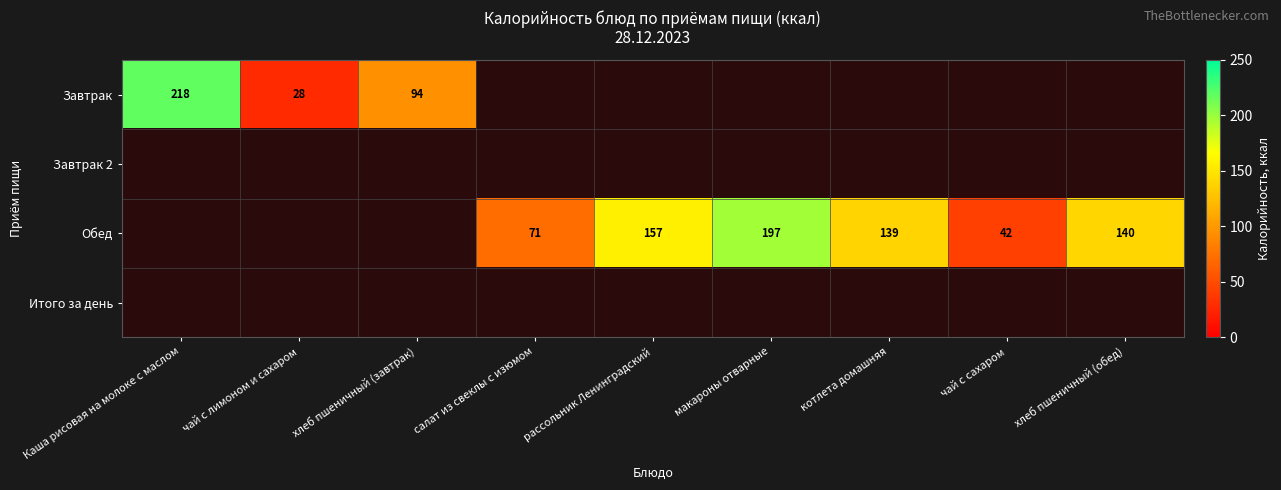

Which has a higher value, котлета домашняя or рассольник Ленинградский?

рассольник Ленинградский